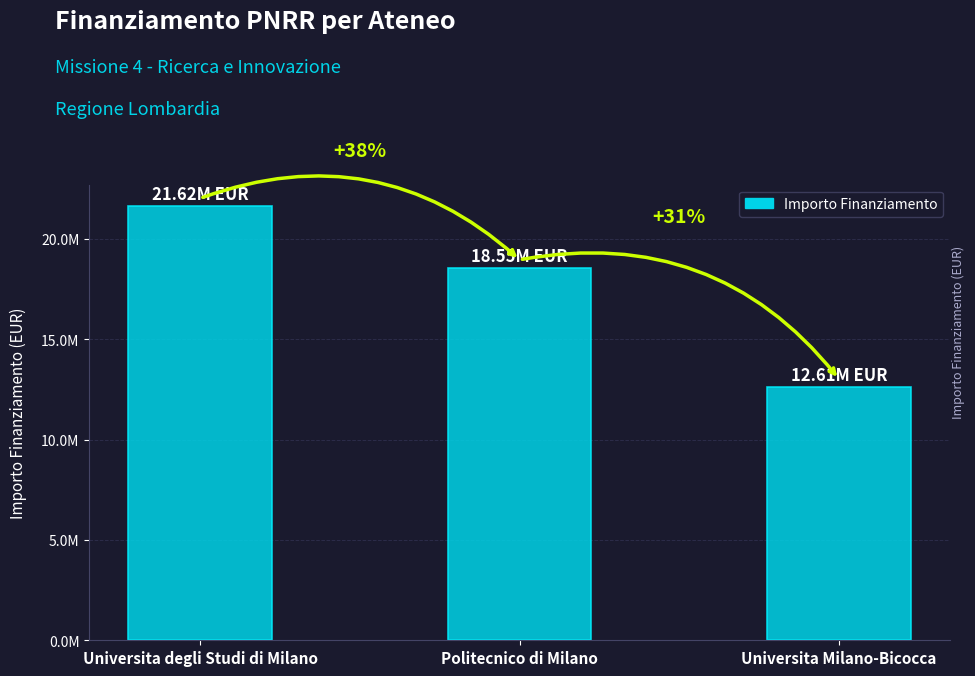

List the labels in order of value, smallest first.

Universita Milano-Bicocca, Politecnico di Milano, Universita degli Studi di Milano